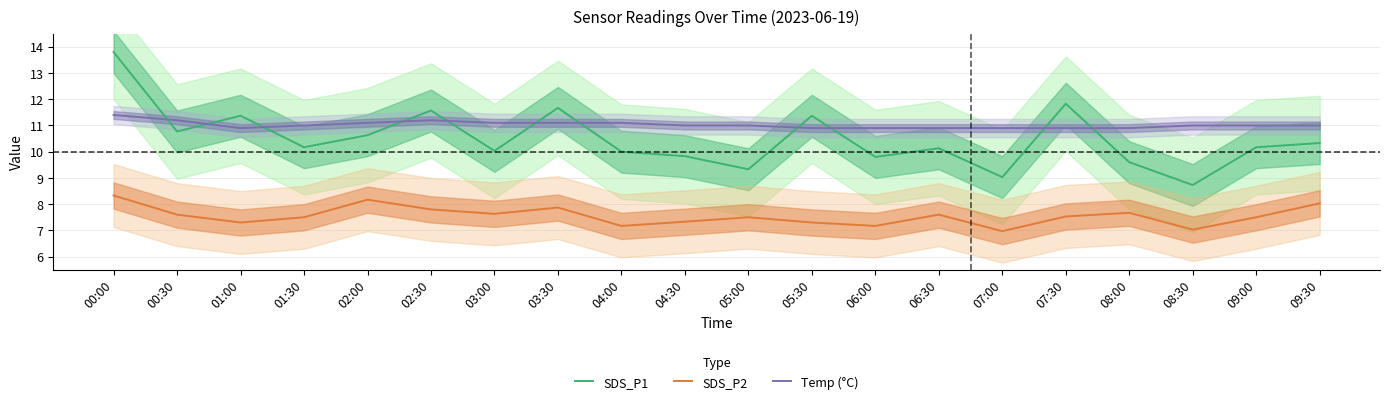

What value does the SDS_P2 series have at 08:30?

7.0